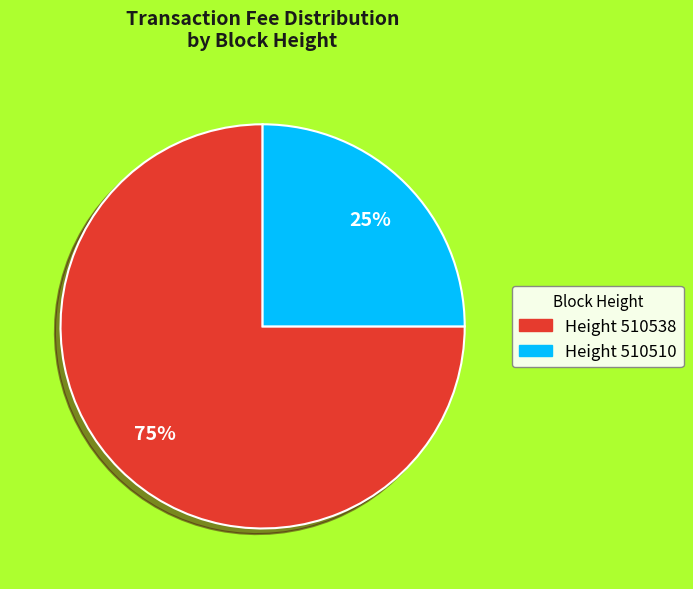

Is there any slice that represents more than half of the pie?

Yes